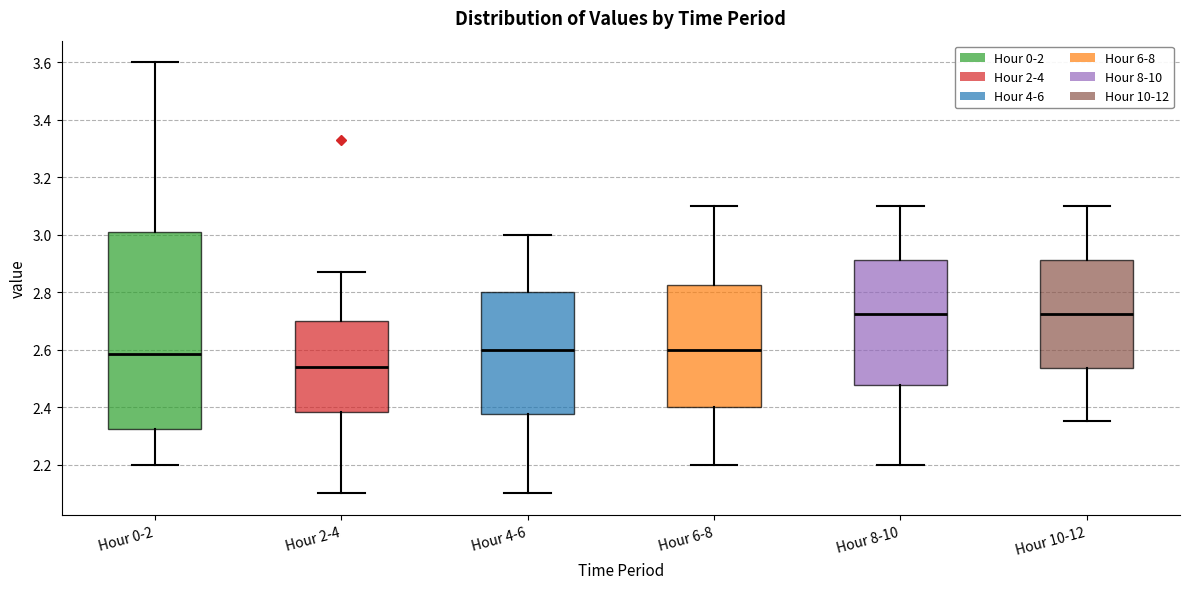

Comparing the boxes themselves (not the whiskers), which one is the tallest?

Hour 0-2